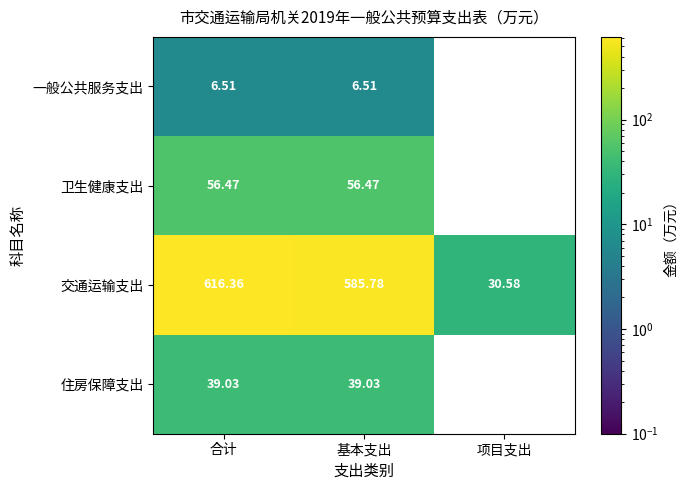

What is the maximum value for 交通运输支出?

616.4